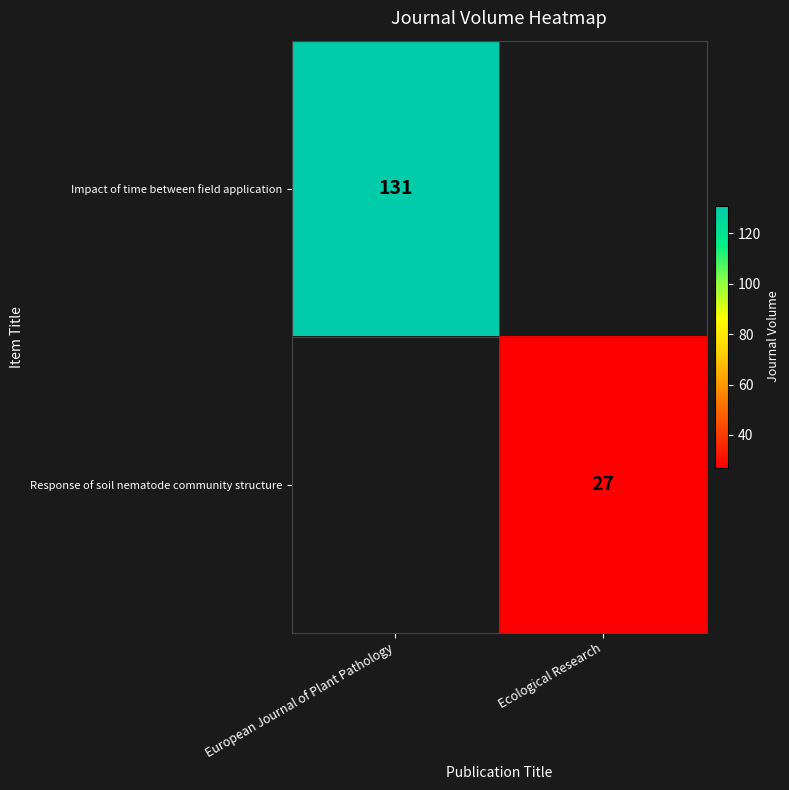

True or false: Response of soil nematode community structure has a value of 27 at Ecological Research.

True